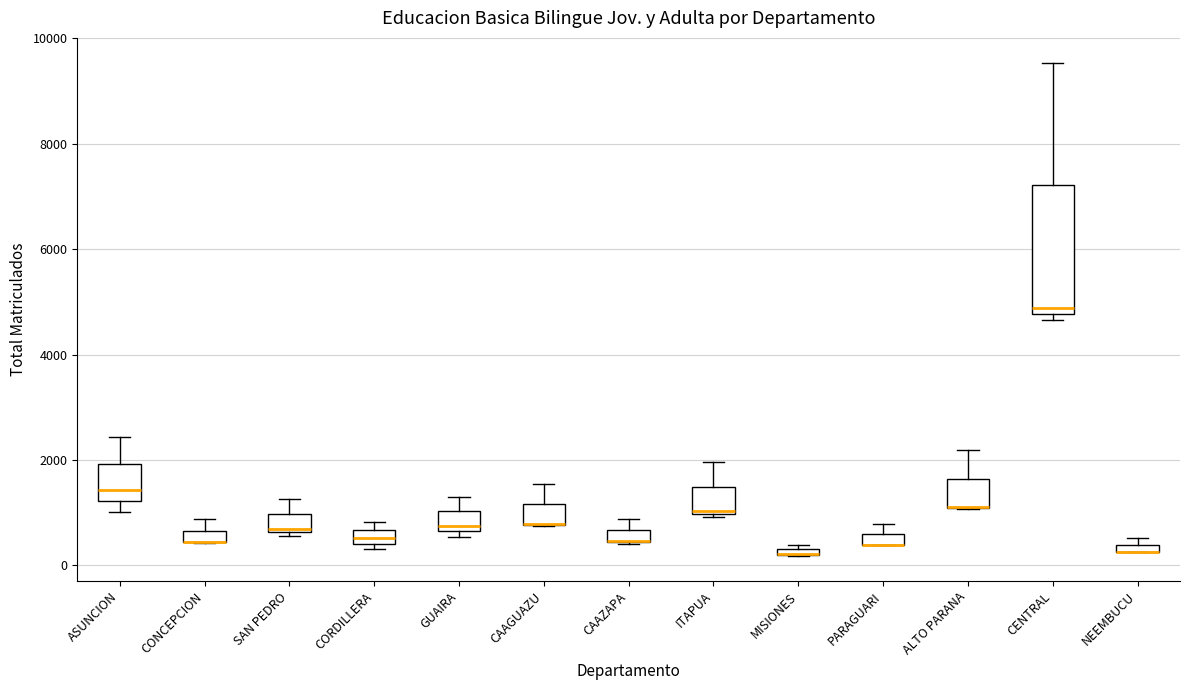

Where is the lower edge of the box for CAAGUAZU on the y-axis? The values are not printed on the chart, so give them approximately, as read against the axis.

800